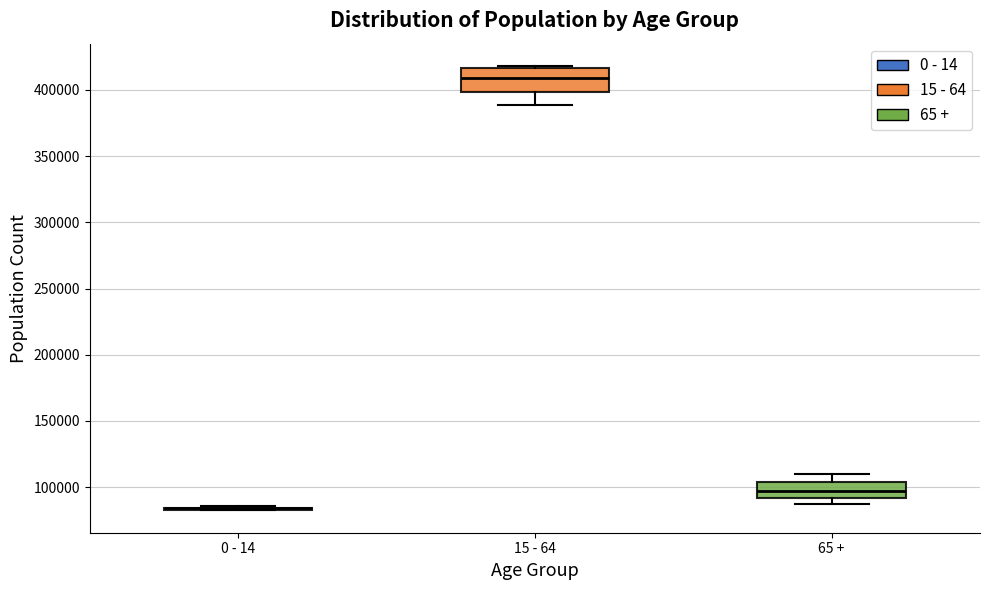

Reading left to right, read every box against the y-axis: the position of its median line, the range the box covers, and the ends of its whiskers. The values are not printed on the chart, so give them approximately, as read against the axis.

0 - 14: box collapsed to a line at 85000, whiskers 80000 to 85000
15 - 64: median 410000, box 400000 to 415000, whiskers 390000 to 420000
65 +: median 95000, box 90000 to 105000, whiskers 90000 (just below the box's lower edge) to 110000